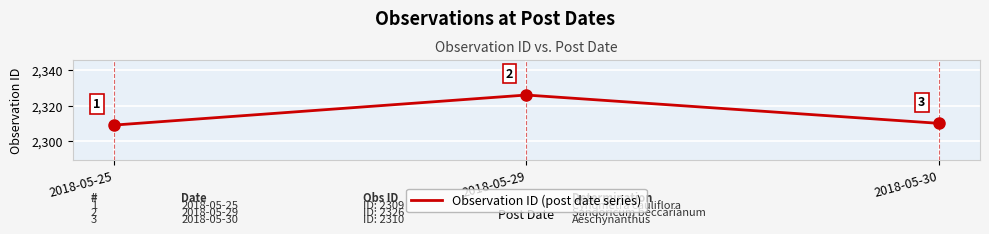

Reading right to left, extract all data points from this chart.

2310	2326	2309